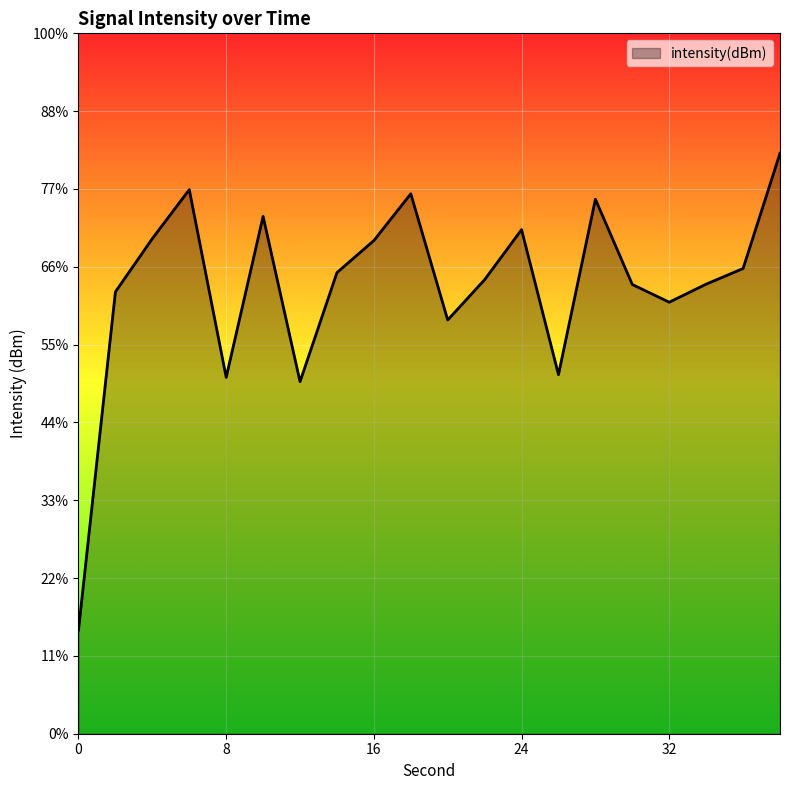

The chart shows a value of -128.3 at 16. True or false?

True